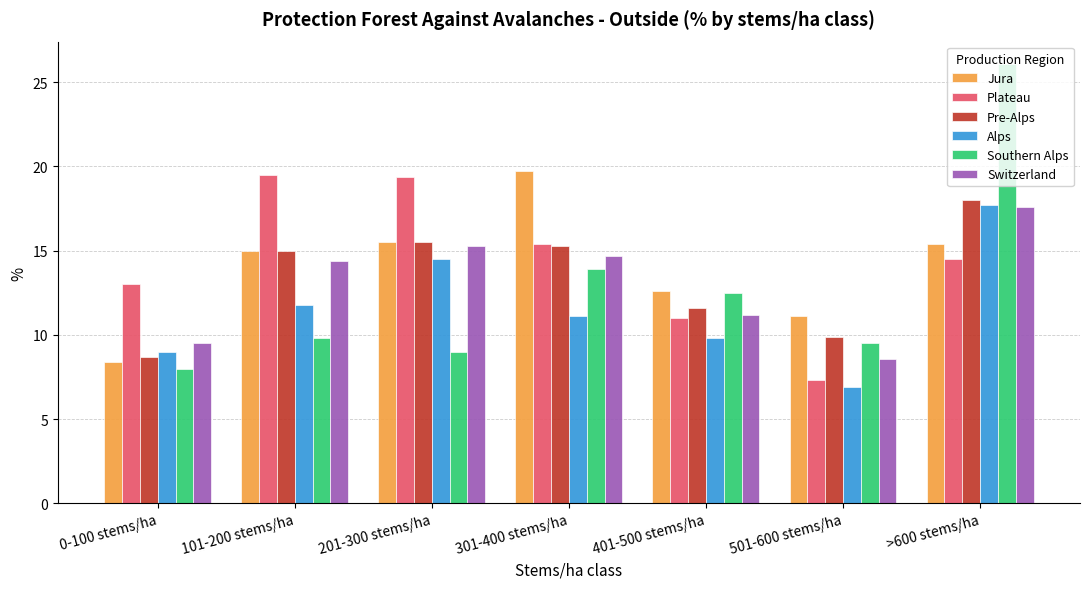

What is the value of the Pre-Alps bar at the 1st from the left?

8.7